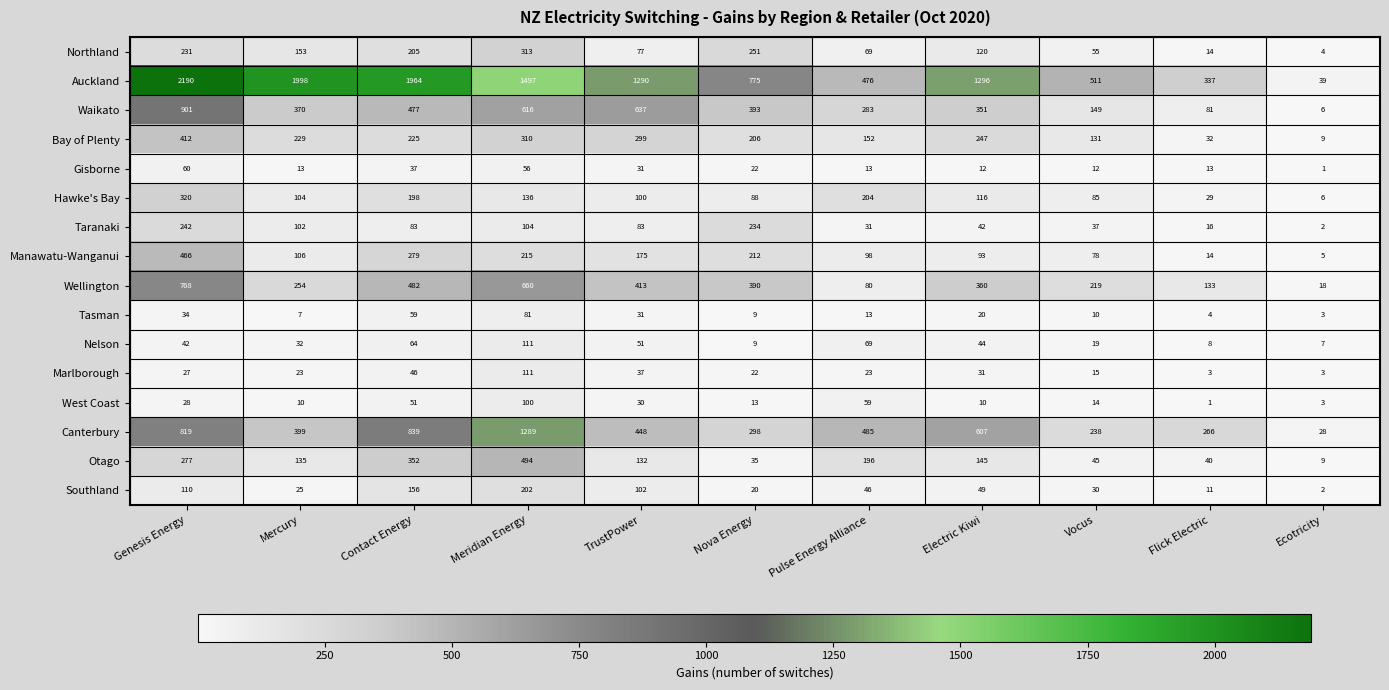

Which series has the widest spread of values?

Auckland